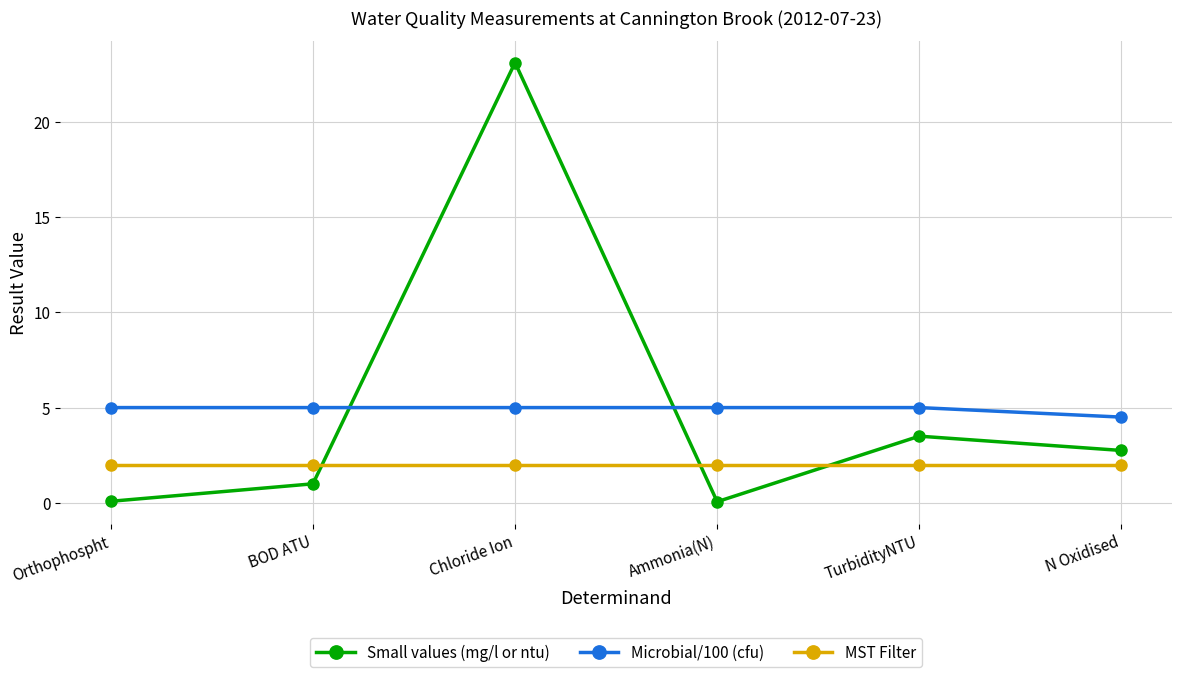

True or false: MST Filter and Microbial/100 (cfu) cross at least once.

False